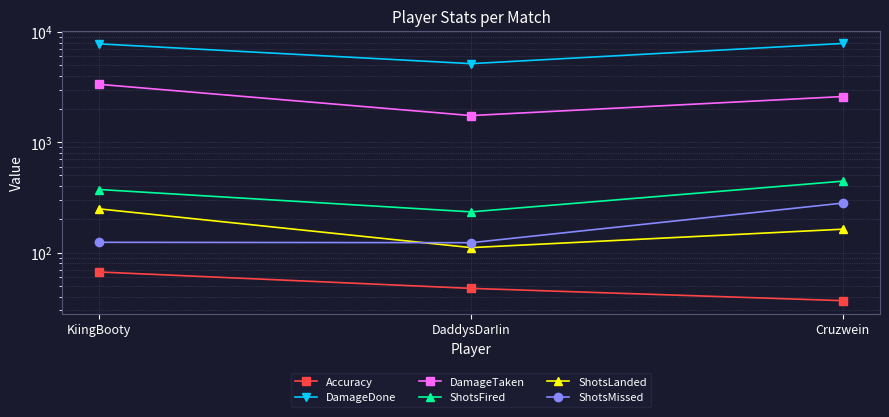

Which category has the lowest value in the DamageDone series?

DaddysDarIin